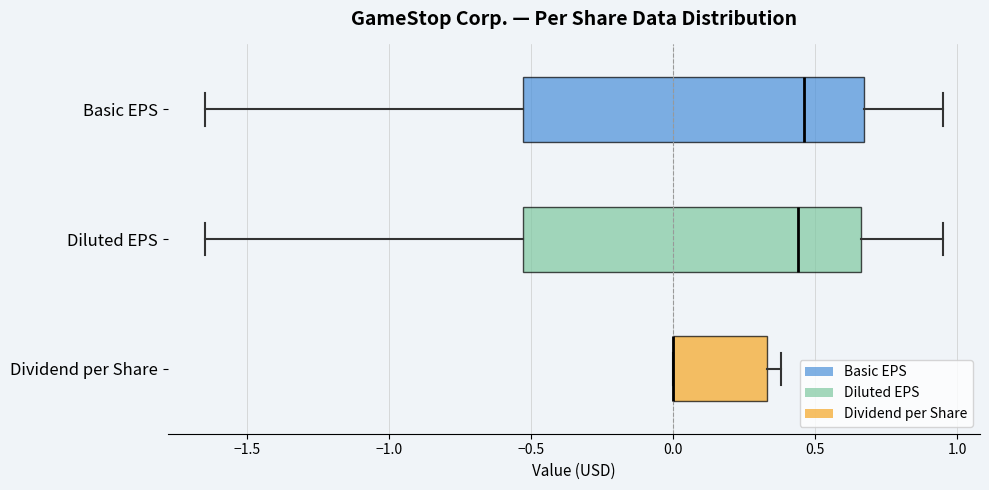

Reading bottom to top, transcribe this box plot: for each box, give where its median line is, the range the box spans, and where its two whiskers end, as read against the x-axis. The values are not printed on the chart, so give them approximately, as read against the axis.

Dividend per Share: median 0.00 (drawn on the box's left edge), box 0.00 to 0.35, whiskers 0.00 to 0.40
Diluted EPS: median 0.45, box -0.55 to 0.65, whiskers -1.65 to 0.95
Basic EPS: median 0.45, box -0.55 to 0.65, whiskers -1.65 to 0.95